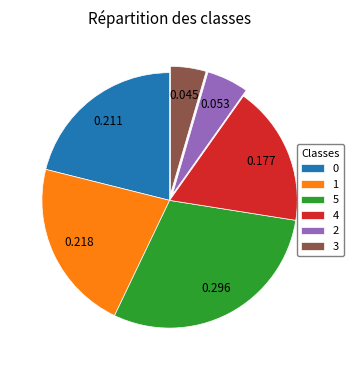

Does 0 account for over 50% of the chart?

No